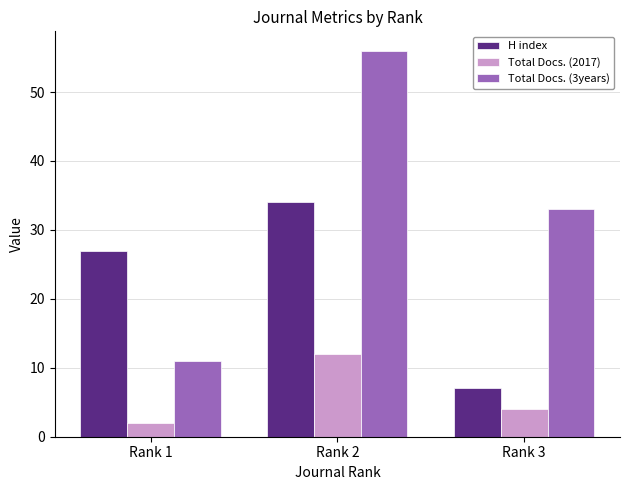

Which label corresponds to the smallest value in the chart?

Rank 1